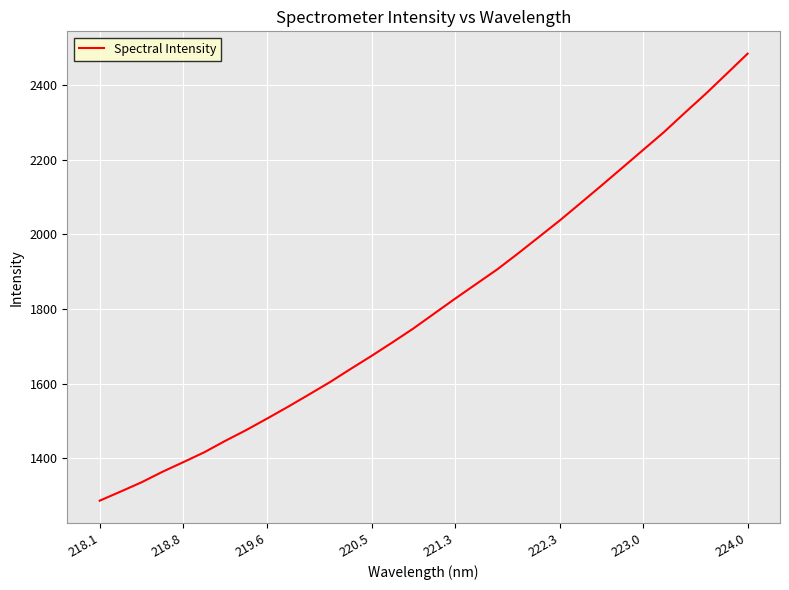

What is the greatest value displayed?

2484.5